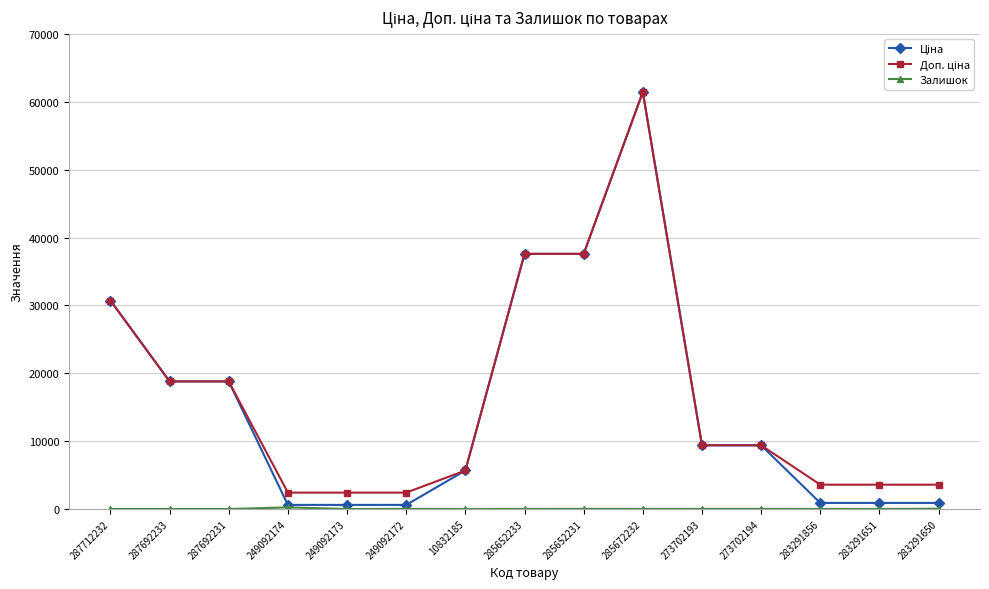

At which category does the chart reach its peak across all series?

285672232